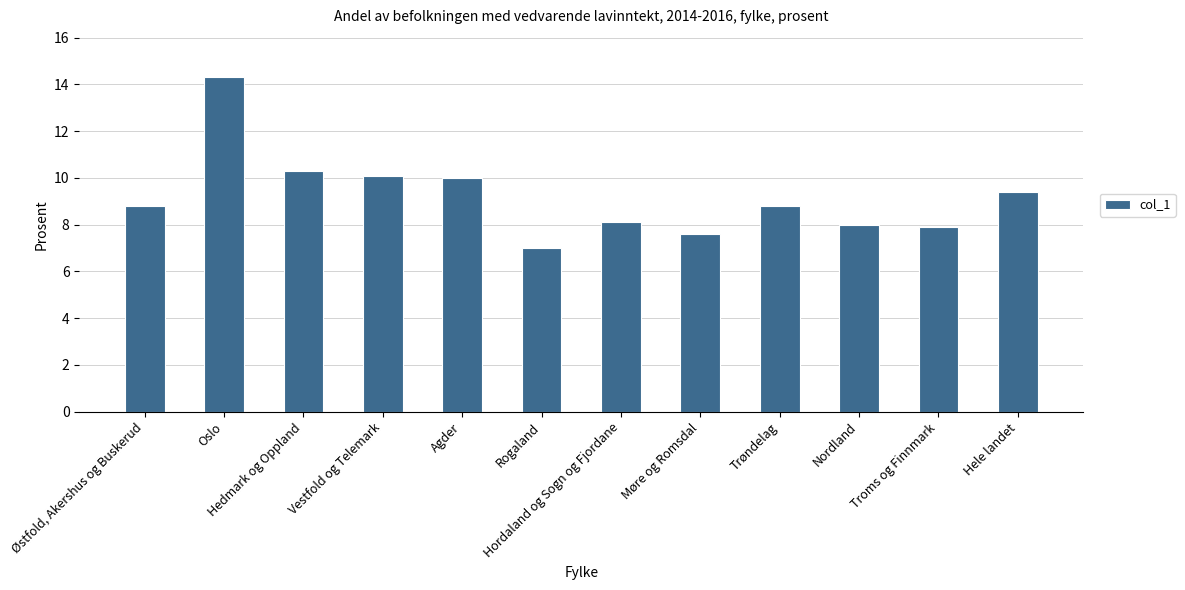

What is the difference between the second highest and second lowest values?

2.7